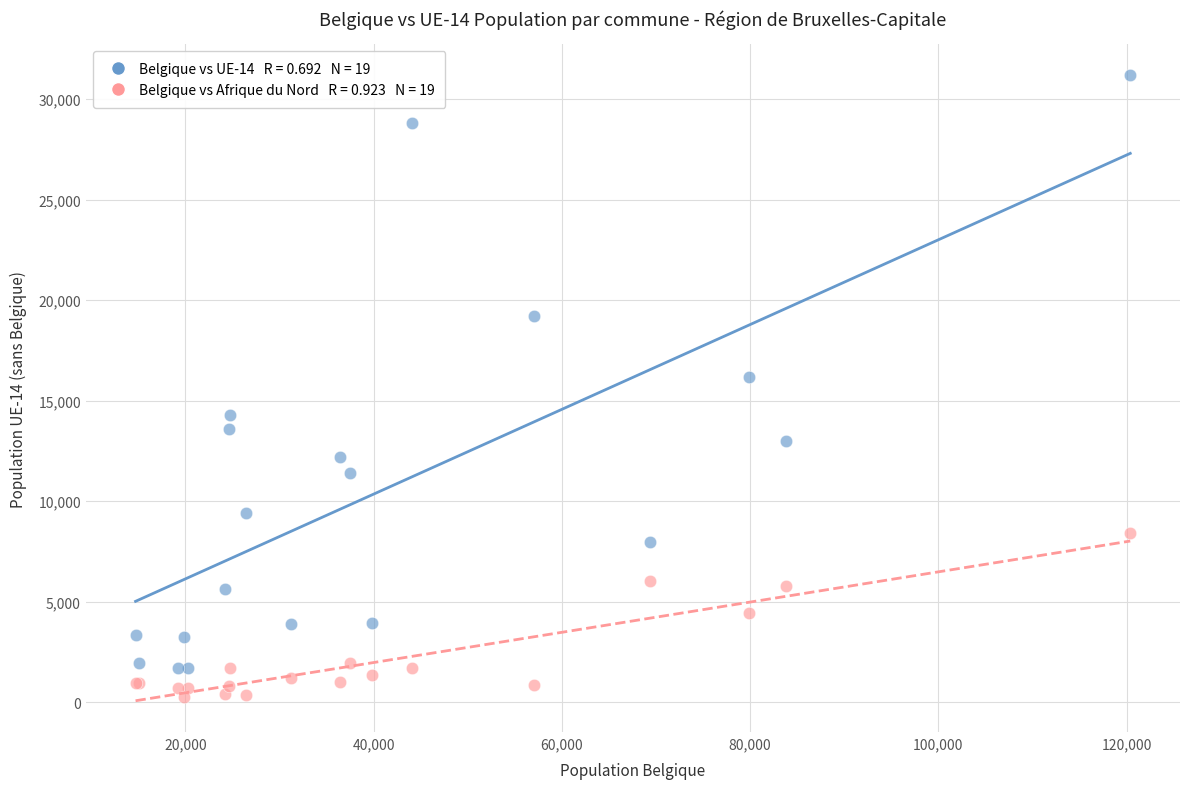

Across all series, what Y value is closest to 15719?

16178